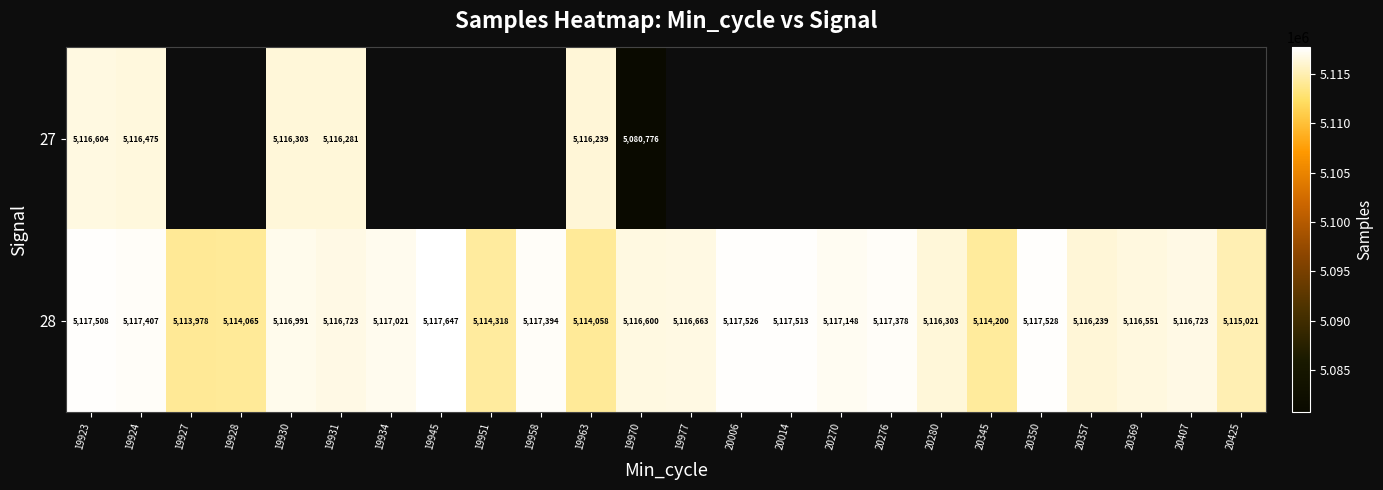

The value of 28 at 19958 is 5117394. True or false?

True